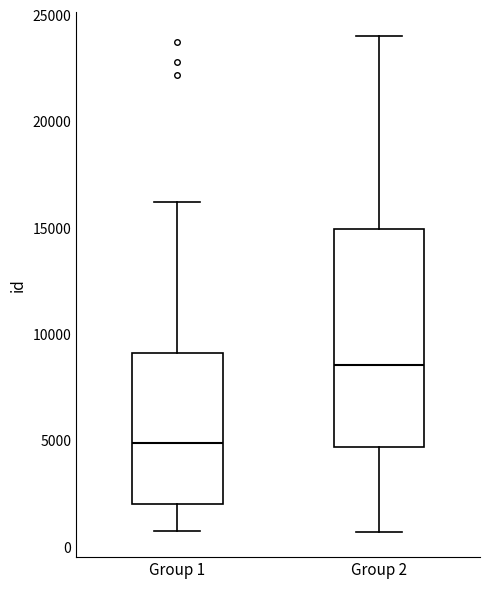

Comparing the boxes themselves (not the whiskers), which one is the tallest?

Group 2